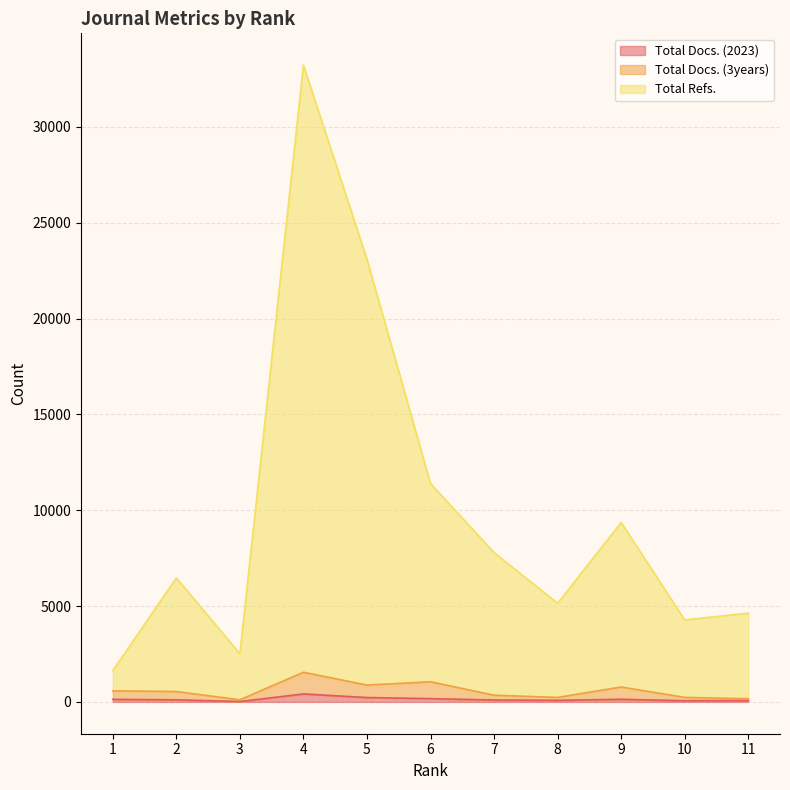

True or false: Total Docs. (2023) and Total Refs. cross at least once.

False